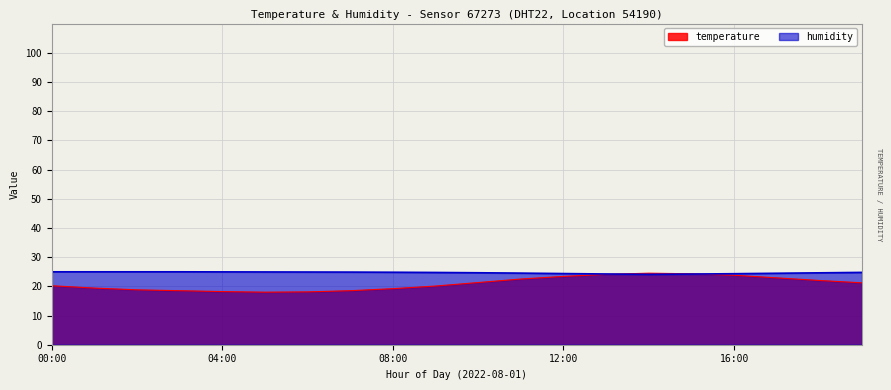

Which series has the widest spread of values?

temperature